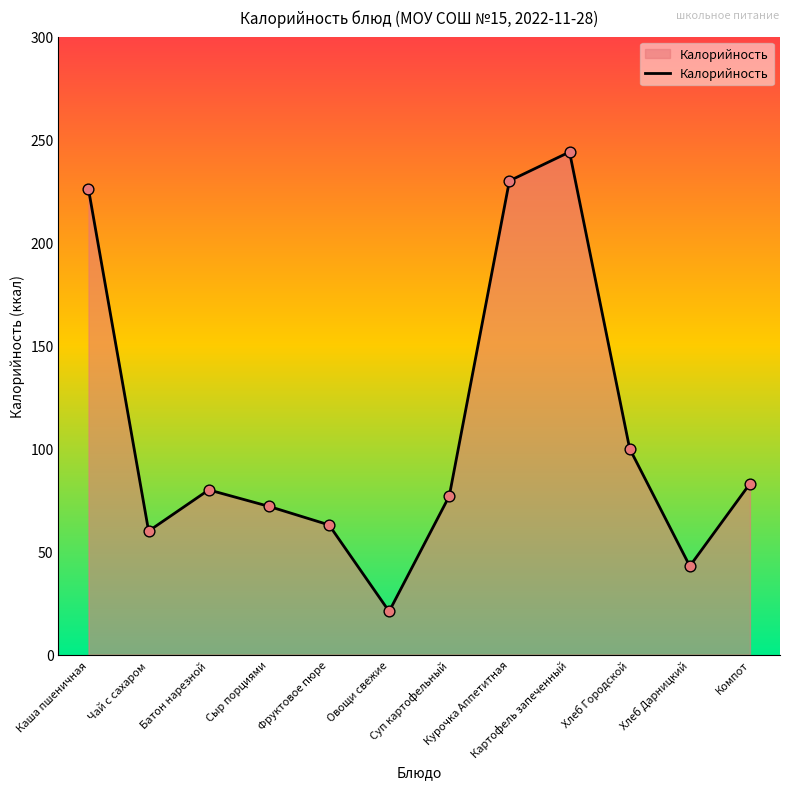

Approximately how many times larger is the value at Каша пшеничная compared to Хлеб Городской?

2.3